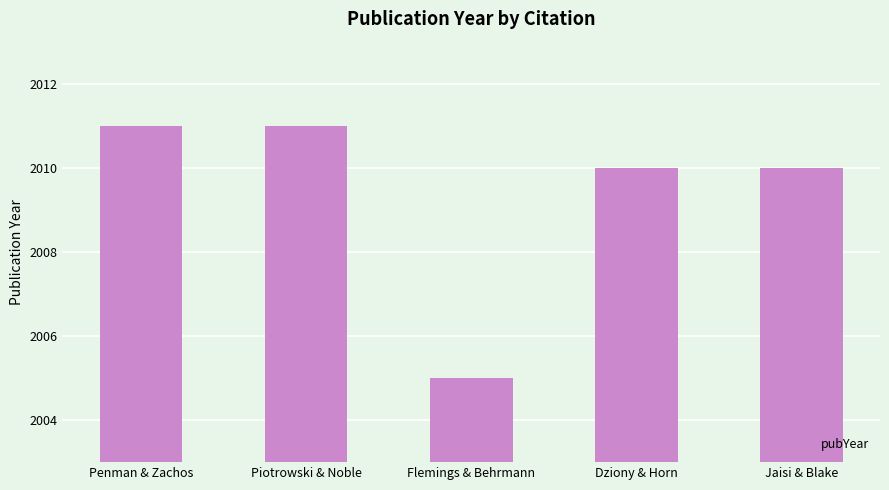

Which category has the lowest value across all series?

Flemings & Behrmann